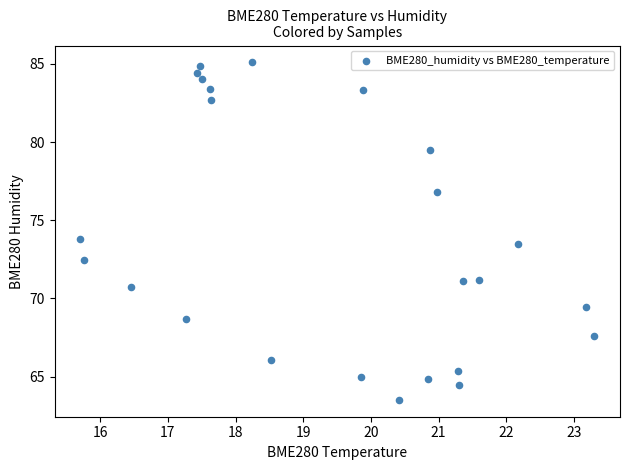

What is the range of Y values (max minus min)?

21.6